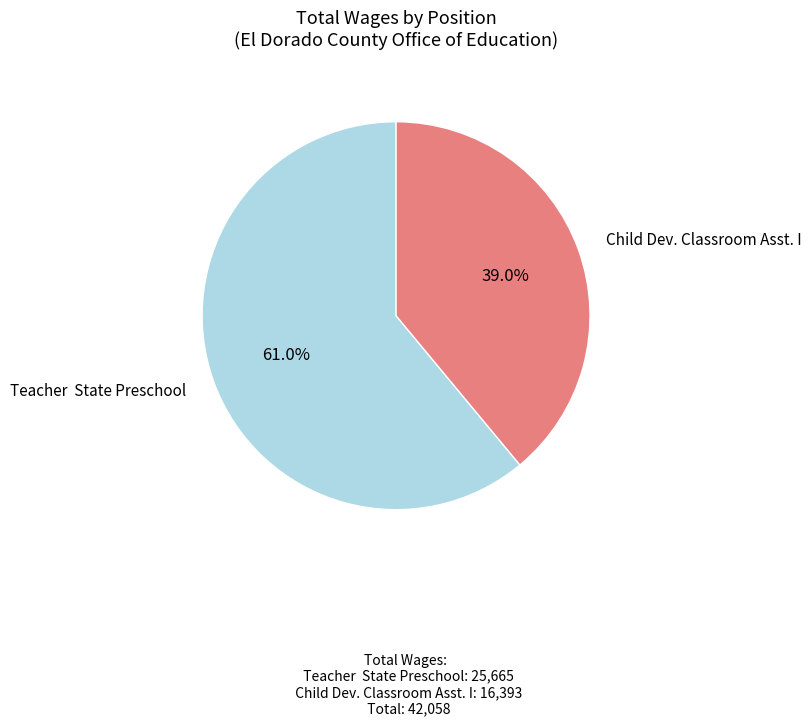

How many slices are in this pie chart?

2